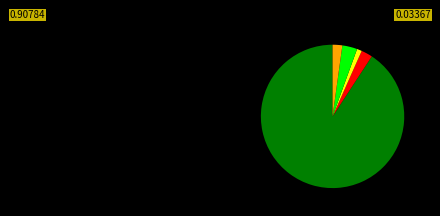

Does any single category account for the majority?

Yes